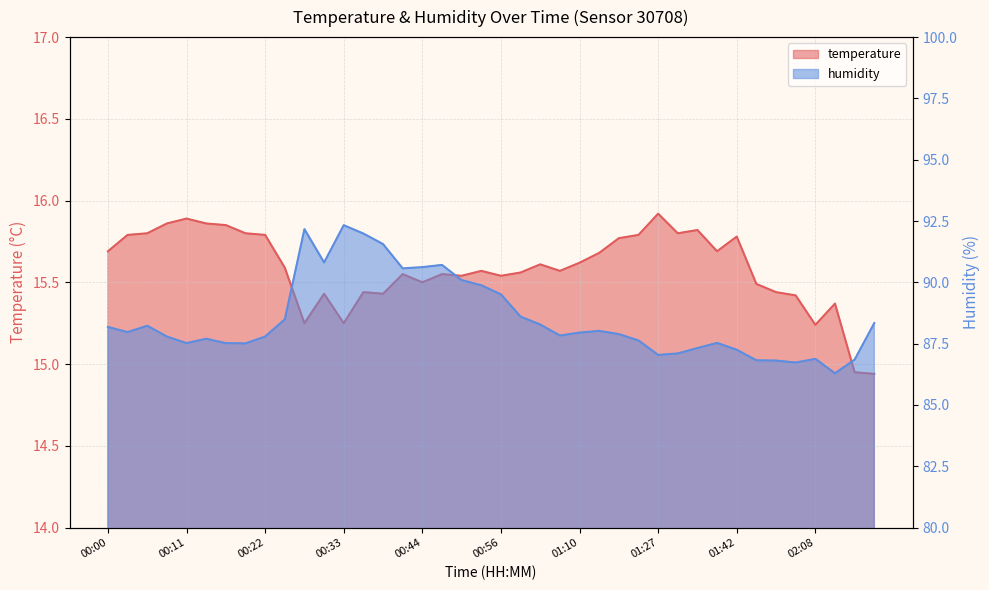

In humidity, how many points are higher than both neighbors (excluding endpoints)?

8